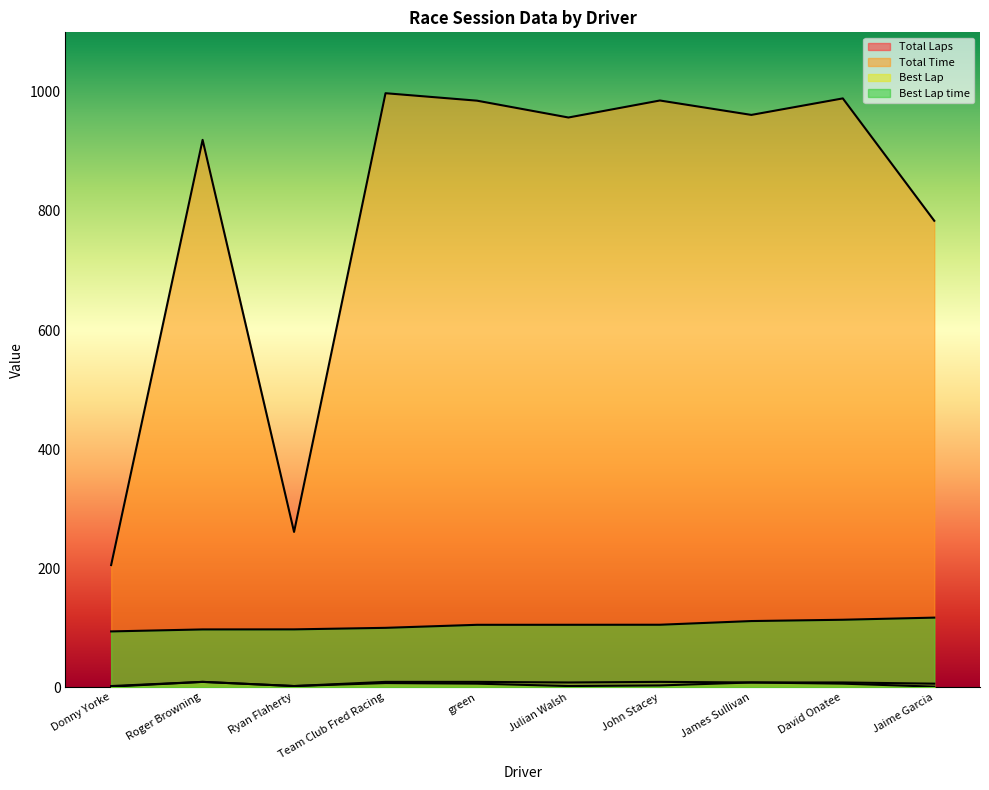

List the labels in order of Total Time value, largest first.

Team Club Fred Racing, David Onatee, John Stacey, green, James Sullivan, Julian Walsh, Roger Browning, Jaime Garcia, Ryan Flaherty, Donny Yorke